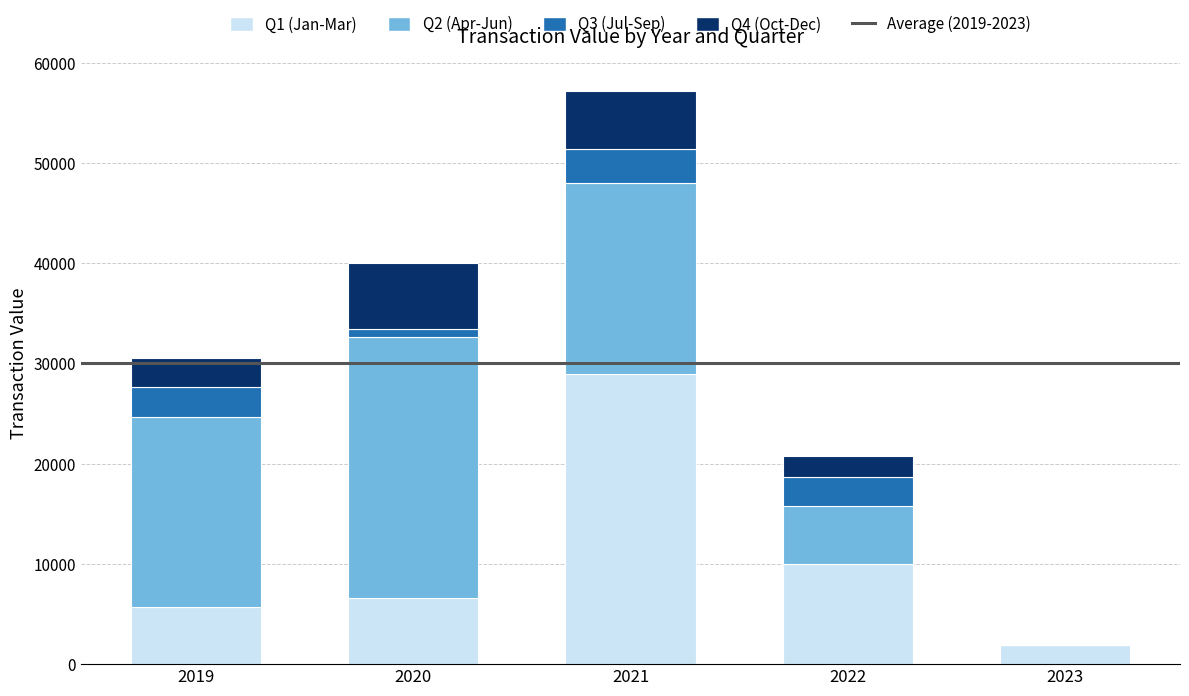

At which category is the sum across all series the highest?

2021